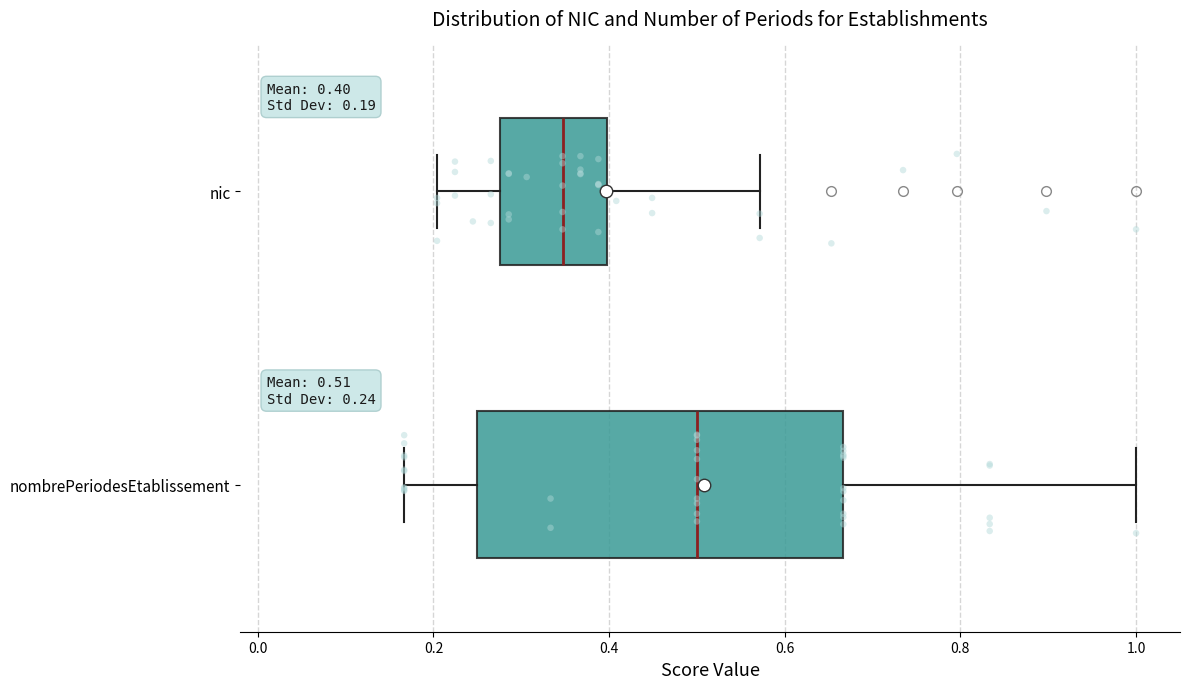

Which box is the widest, from its left edge to its right edge?

nombrePeriodesEtablissement